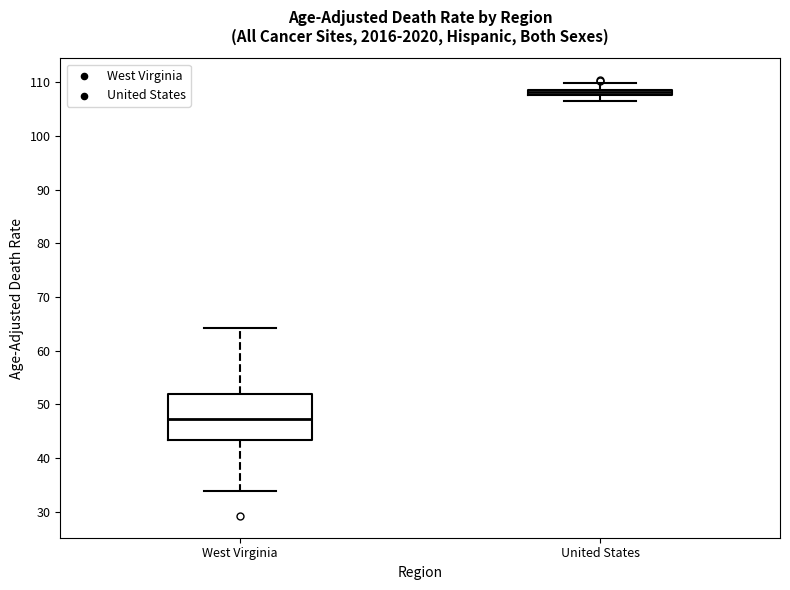

Where is the lower edge of the box for West Virginia on the y-axis? The values are not printed on the chart, so give them approximately, as read against the axis.

43